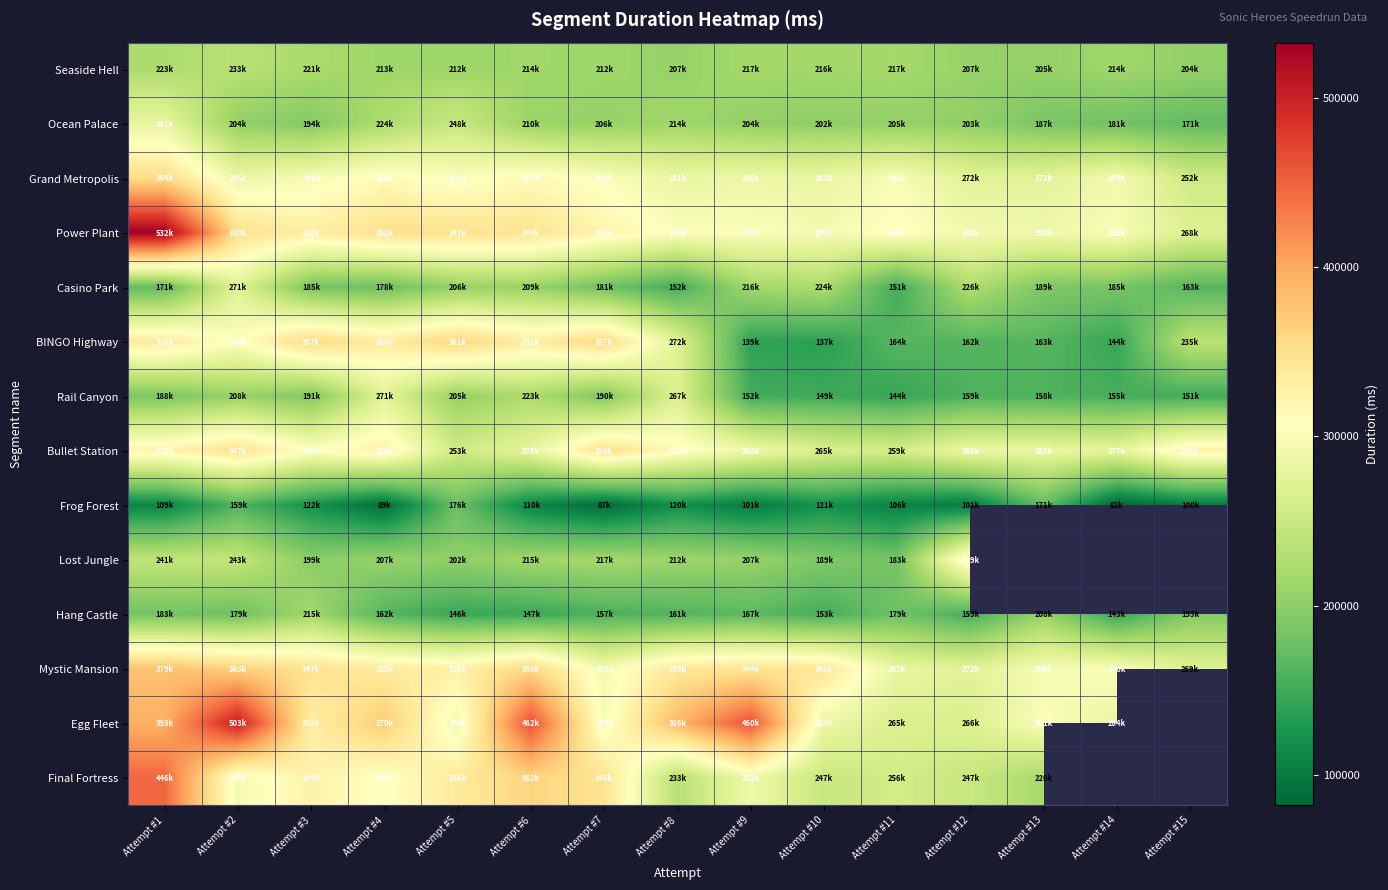

Which series has the widest spread of values?

Power Plant